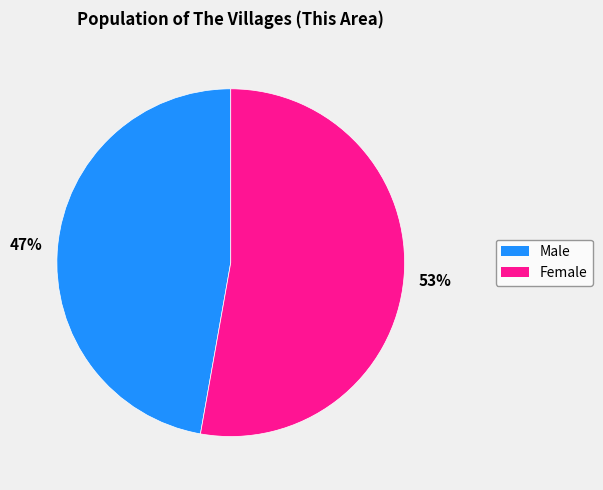

Which slice is the largest?

Female